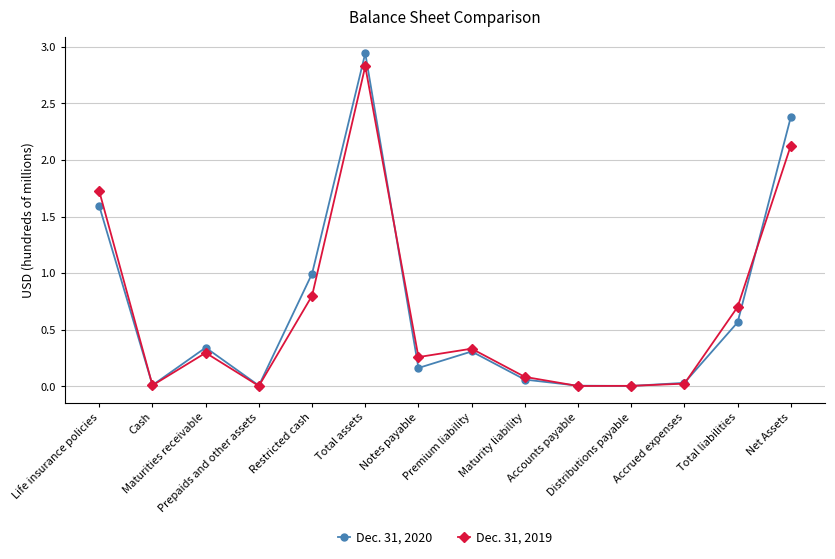

What is the average value of the Dec. 31, 2019 series?

0.7